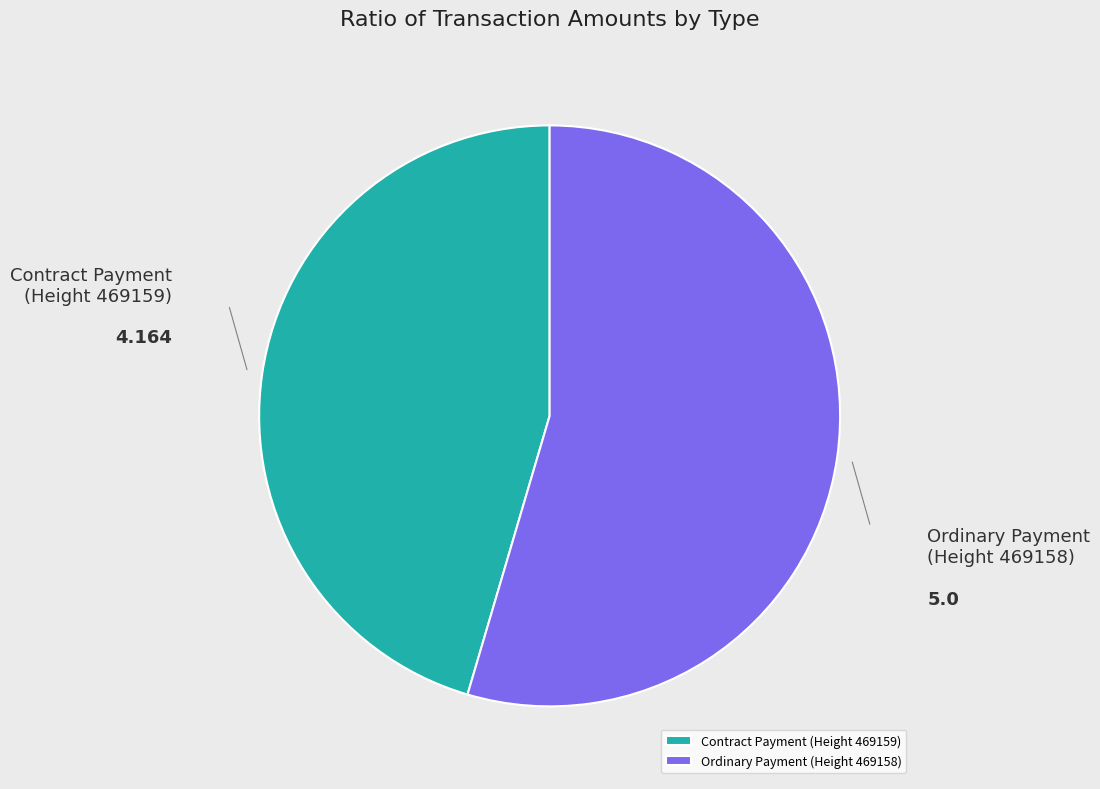

Is there any slice that represents more than half of the pie?

Yes